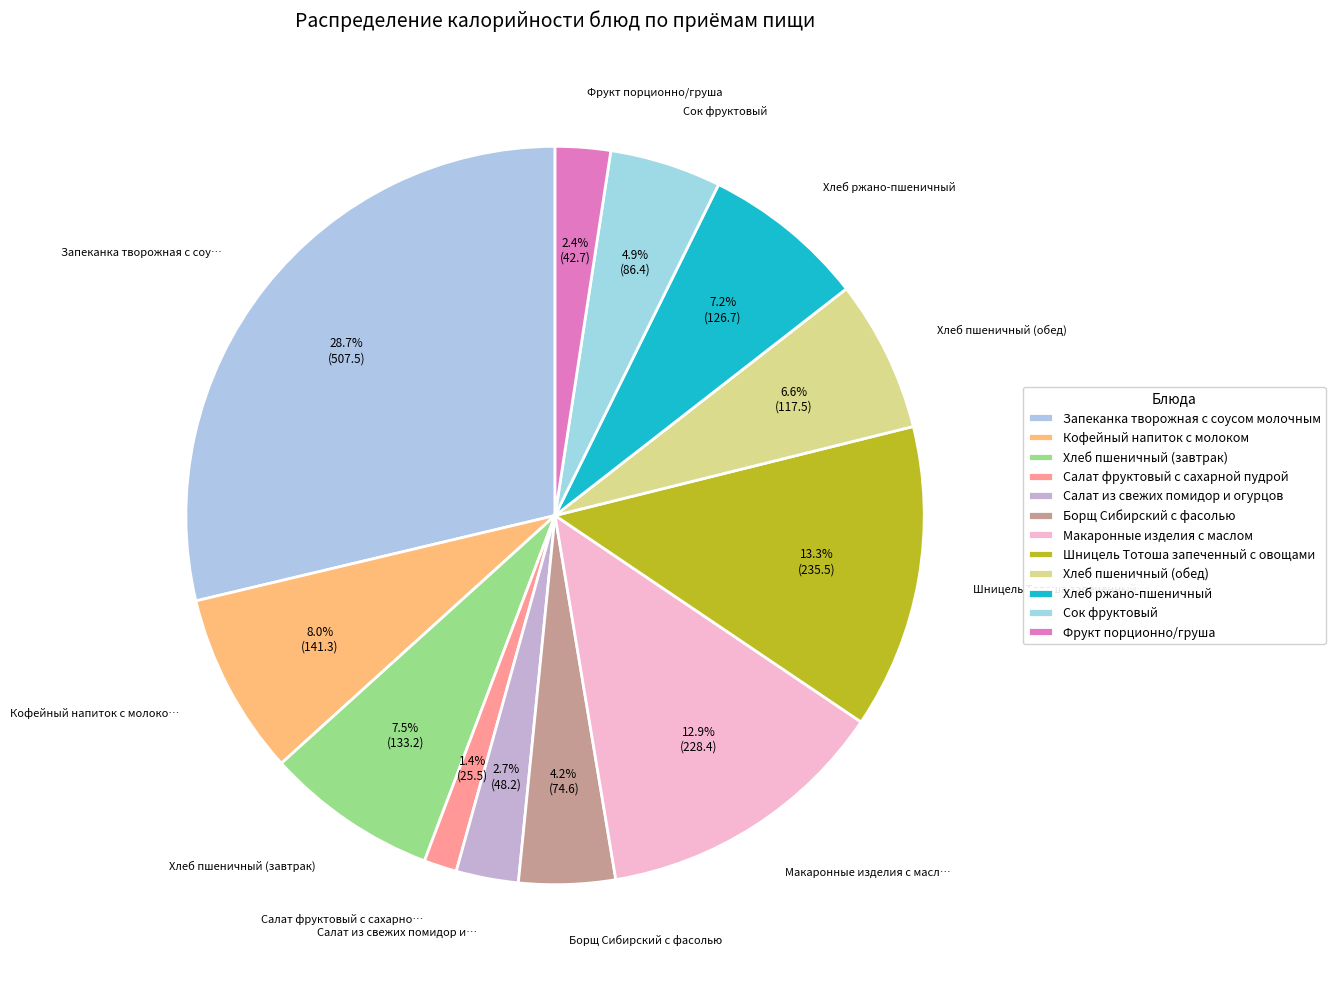

Count the number of slices in the pie.

12